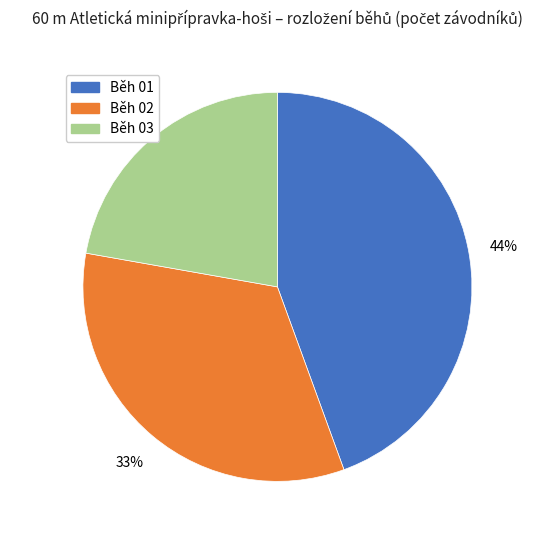

The Běh 01 slice represents 34% of the pie. True or false?

False